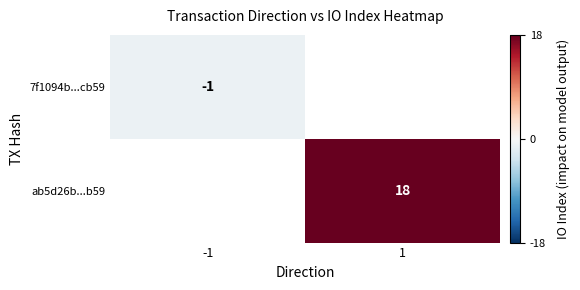

The 7f1094b...cb59 series shows -1 at -1. True or false?

True